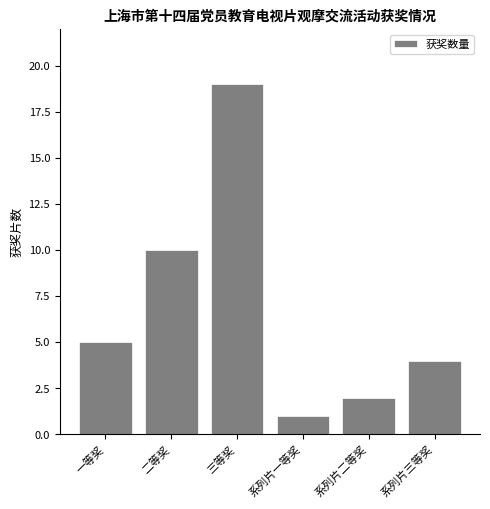

Reading right to left, transcribe all the data shown in this chart.

系列片三等奖=4	系列片二等奖=2	系列片一等奖=1	三等奖=19	二等奖=10	一等奖=5